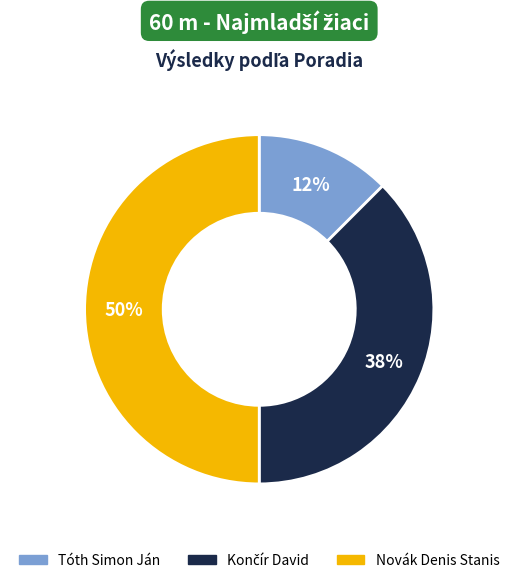

Between Novák Denis Stanis and Tóth Simon Ján, which is larger?

Novák Denis Stanis